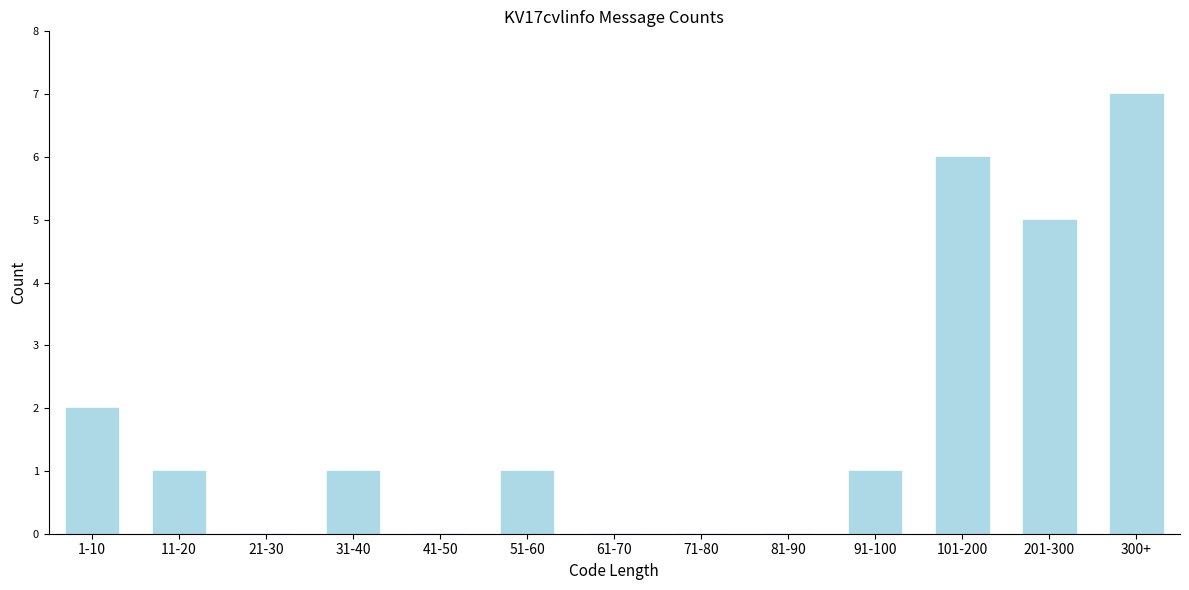

Reading left to right, list all the values displayed in this chart.

1-10=2	11-20=1	21-30=0	31-40=1	41-50=0	51-60=1	61-70=0	71-80=0	81-90=0	91-100=1	101-200=6	201-300=5	300+=7